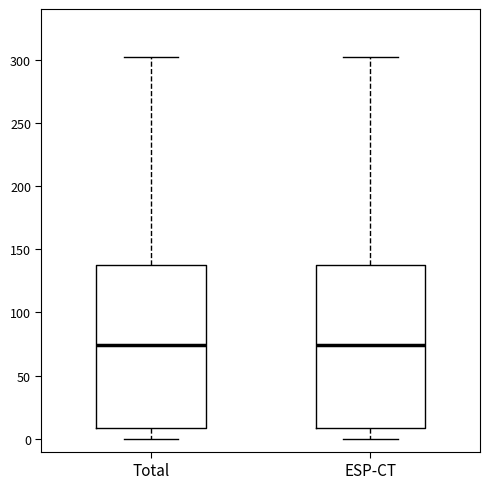

Reading left to right, read every box against the y-axis: the position of its median line, the range the box covers, and the ends of its whiskers. The values are not printed on the chart, so give them approximately, as read against the axis.

Total: median 75, box 10 to 140, whiskers 0 to 300
ESP-CT: median 75, box 10 to 140, whiskers 0 to 300